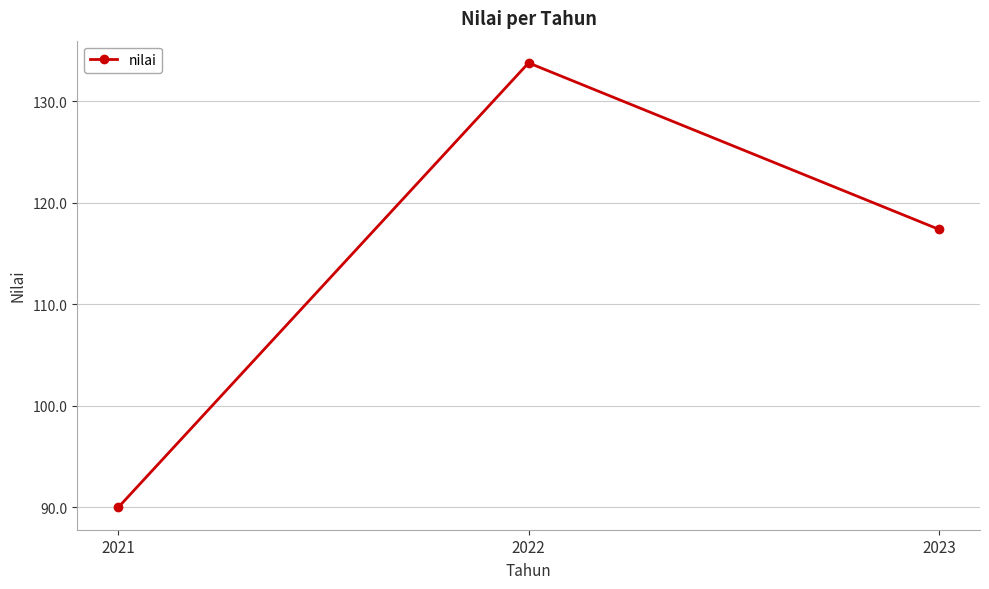

How many lines are shown in the chart?

1